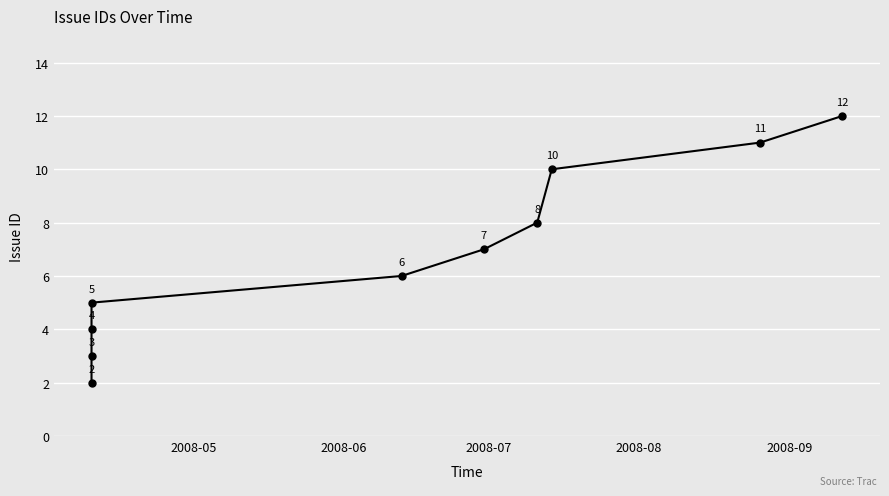

The chart shows a value of 15 at 8. True or false?

False